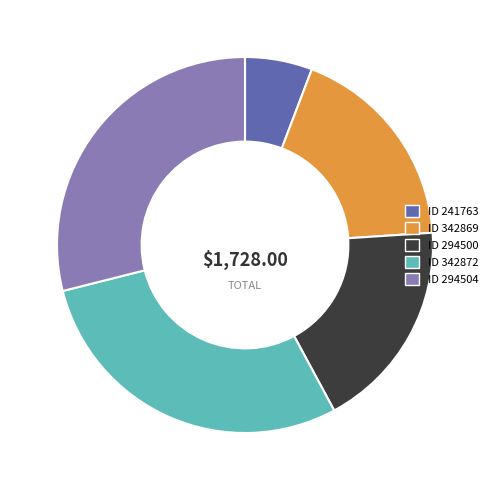

Is there a majority slice in this chart?

No